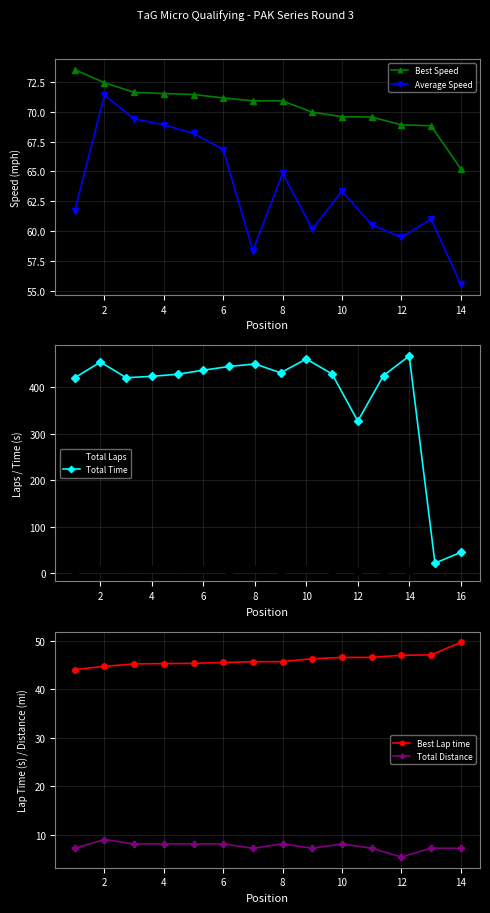

True or false: Best Speed and Average Speed cross at least once.

False